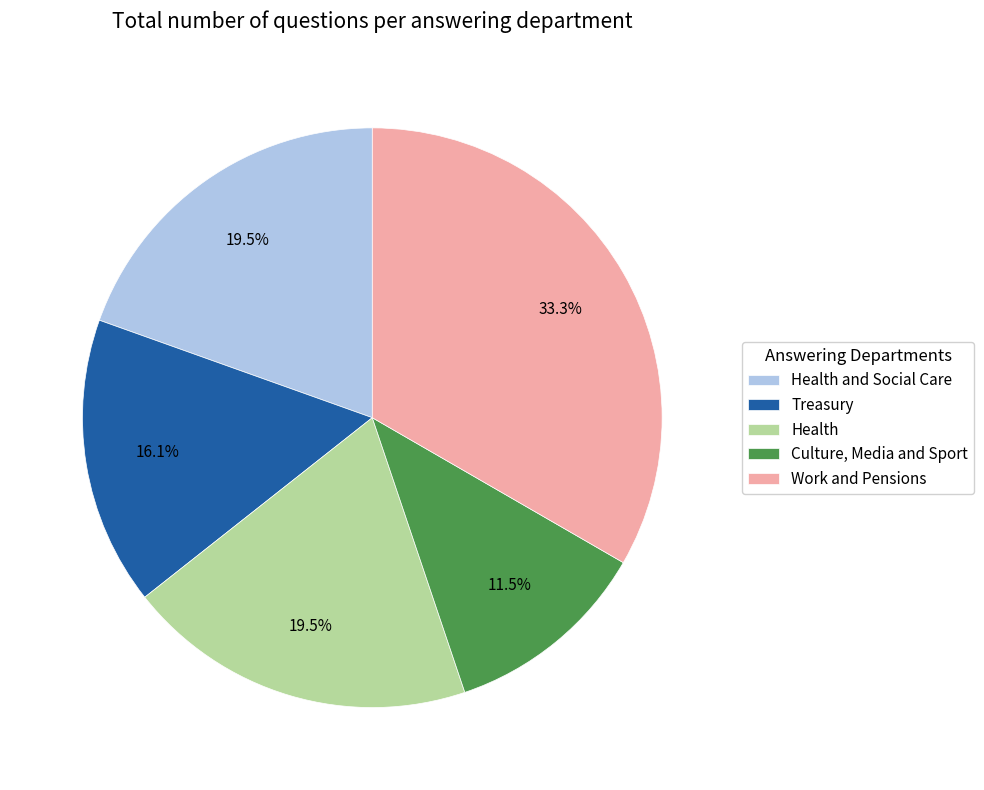

Which has a higher value, Treasury or Health and Social Care?

Health and Social Care